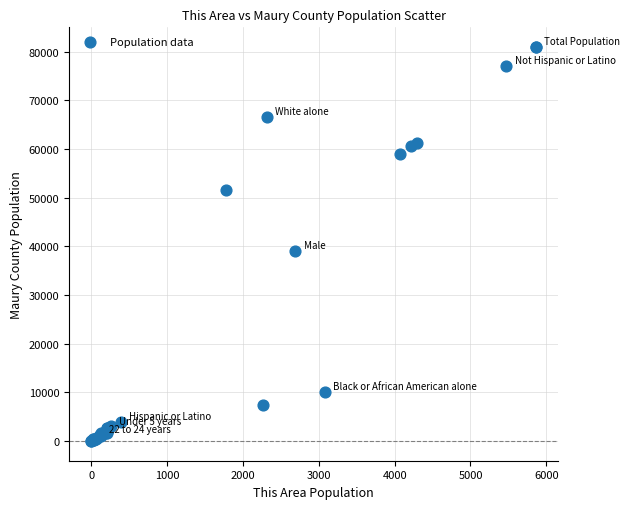

What Y value in the scatter plot is closest to 40491?

39155